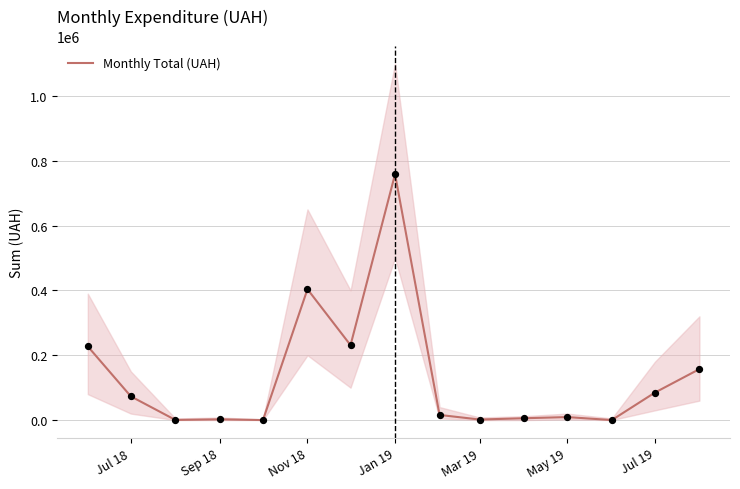

The value of Monthly Total (UAH) at Jul 18 is 73085.6. True or false?

True